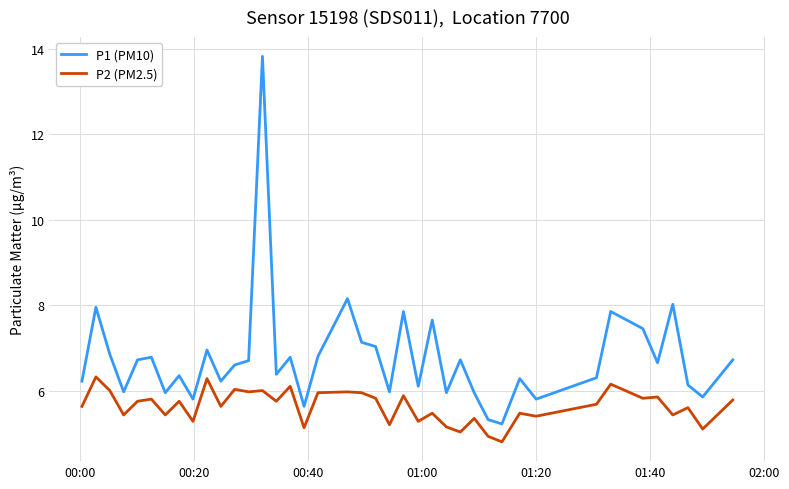

What is the minimum value for P1 (PM10)?

5.2